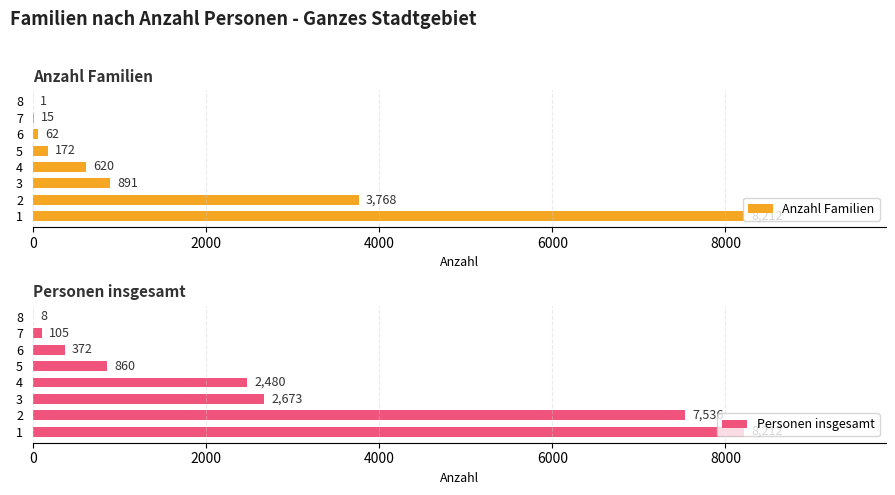

What is the sum of the Anzahl Familien values at 2 and 7?

3783